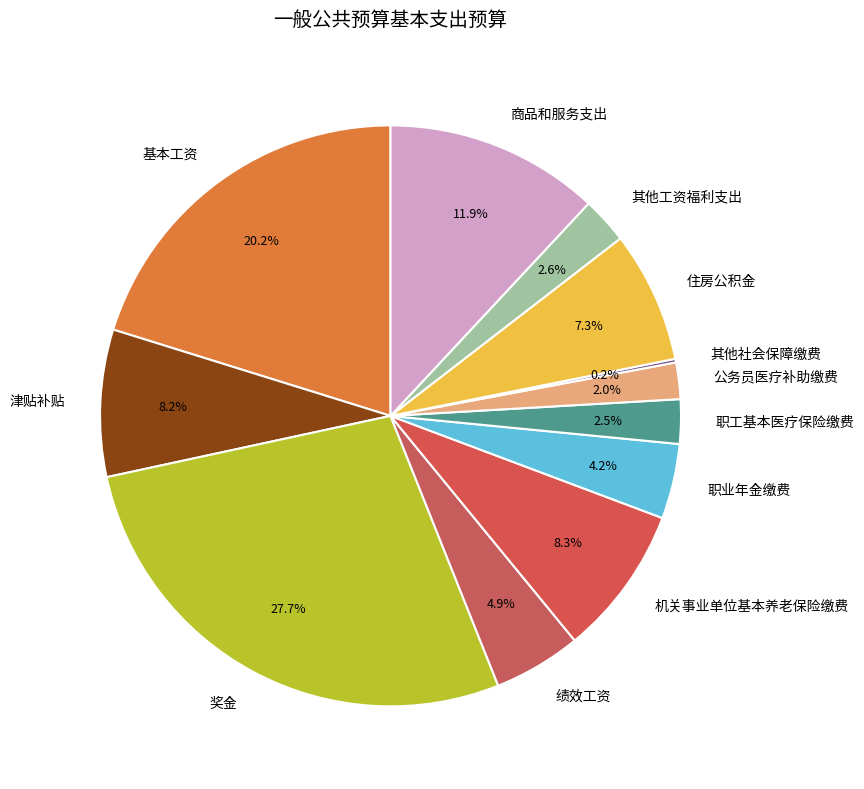

Is there a majority slice in this chart?

No